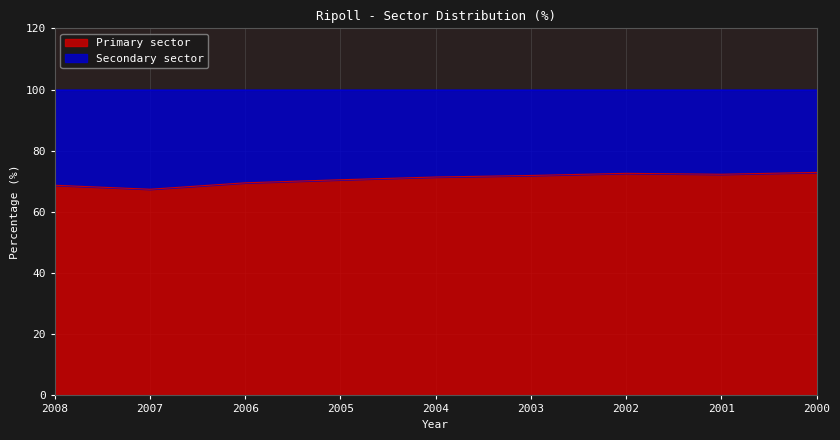

Does the chart have visible grid lines?

Yes